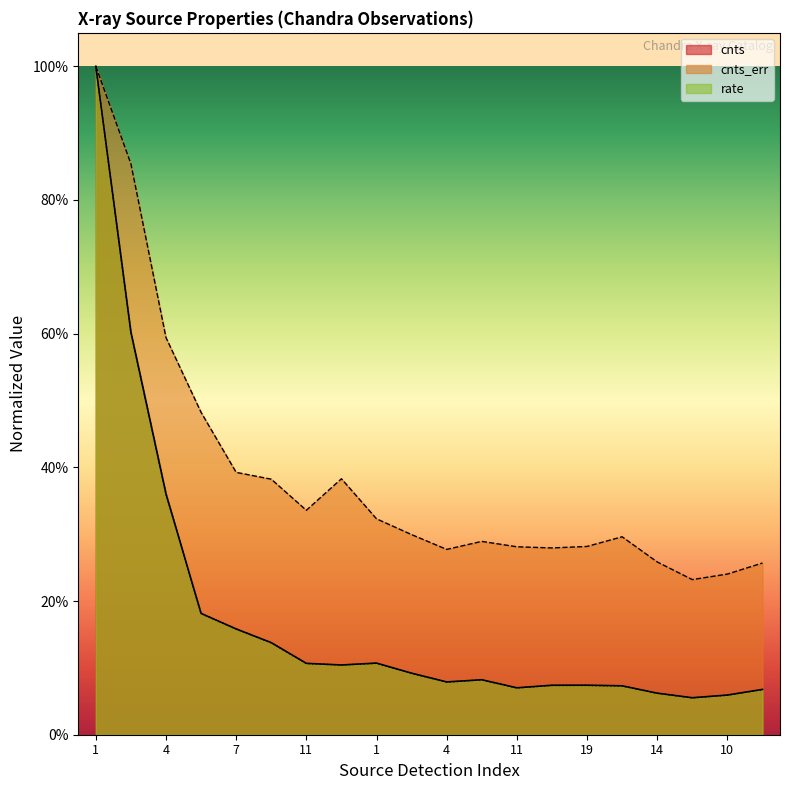

Reading right to left, list all the values displayed in this chart.

cnts: 0.1	0.1	0.1	0.1	0.1	0.1	0.1	0.1	0.1	0.1	0.1	0.1	0.1	0.1	0.1	0.2	0.2	0.4	0.6	1.0
cnts_err: 0.3	0.2	0.2	0.3	0.3	0.3	0.3	0.3	0.3	0.3	0.3	0.3	0.4	0.3	0.4	0.4	0.5	0.6	0.9	1.0
rate: 0.1	0.1	0.1	0.1	0.1	0.1	0.1	0.1	0.1	0.1	0.1	0.1	0.1	0.1	0.1	0.2	0.2	0.4	0.6	1.0